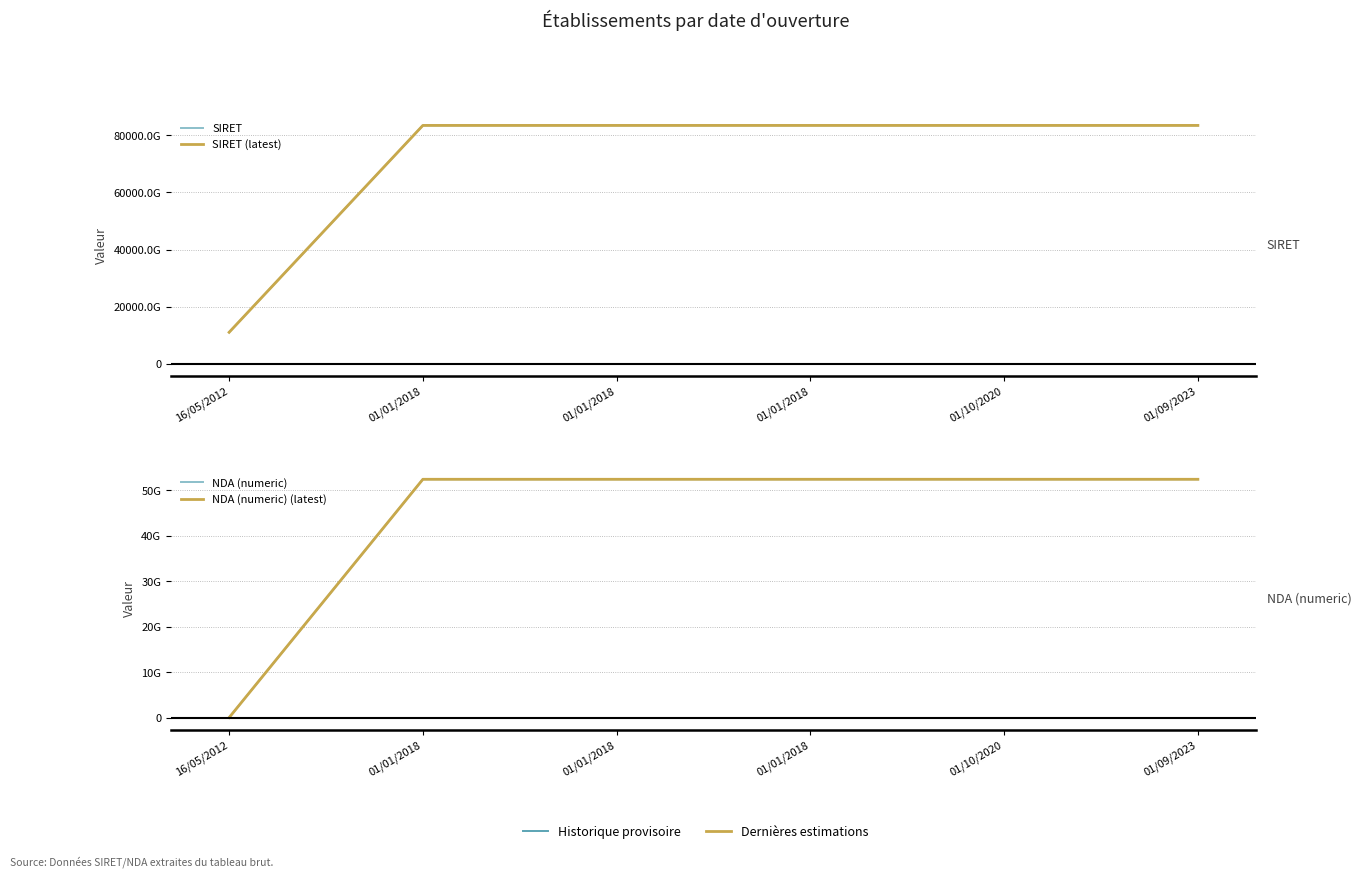

Reading left to right, what are all the values shown in this chart?

SIRET: 11004401300040	83474886500013	83474886500021	83474886500039	83474886500062	83474886500070
SIRET (latest): 11004401300040	83474886500013	83474886500021	83474886500039	83474886500062	83474886500070
NDA (numeric): 0	52440822844	52440822844	52440822844	52440822844	52440822844
NDA (numeric) (latest): 0	52440822844	52440822844	52440822844	52440822844	52440822844